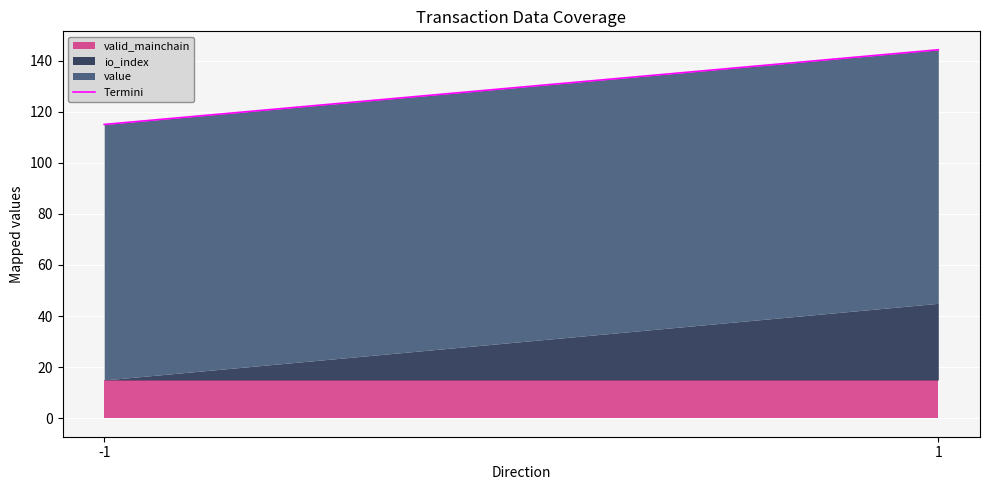

What is the value of the 2nd point from the left?

144.2